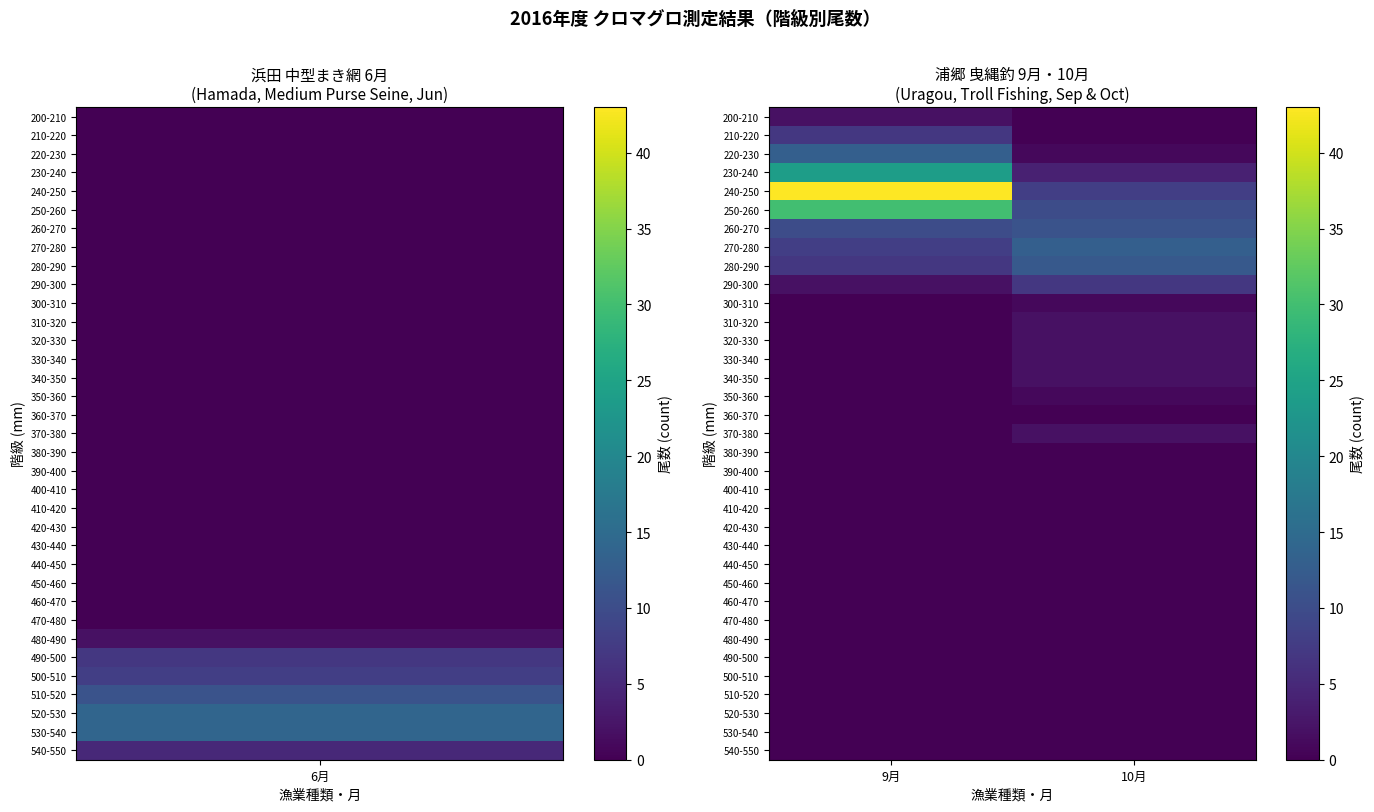

Count the number of data series in this chart.

35